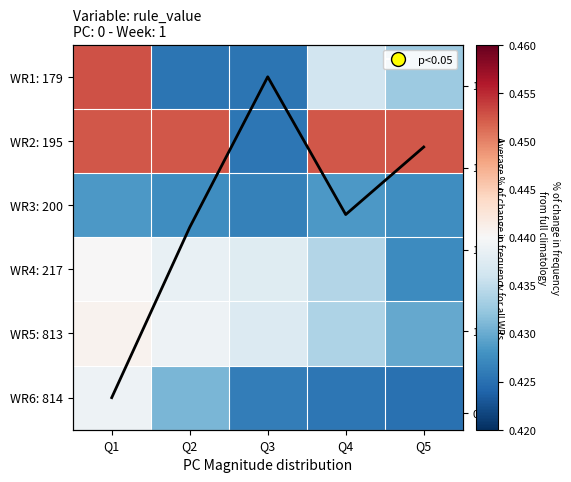

The WR1: 179 series shows 0.6 at Q2. True or false?

False